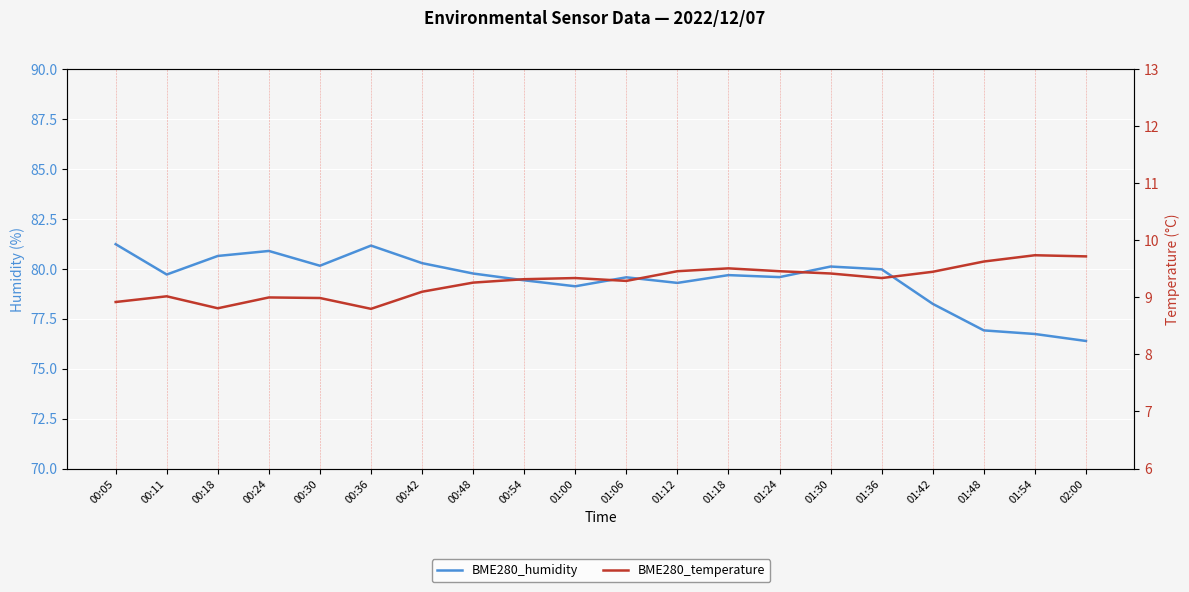

Which category has the highest value in the BME280_humidity series?

00:05